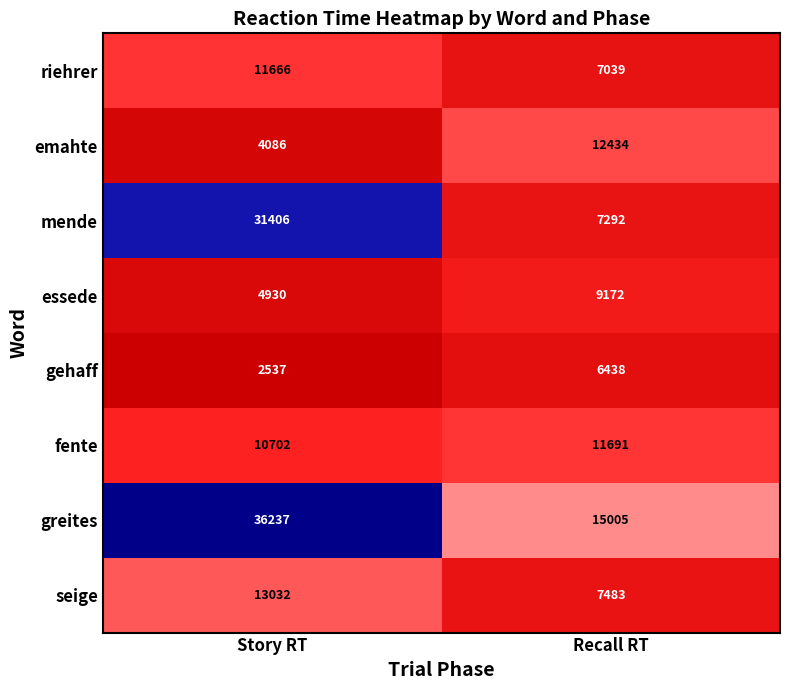

What is the lowest value of the greites series?

15005